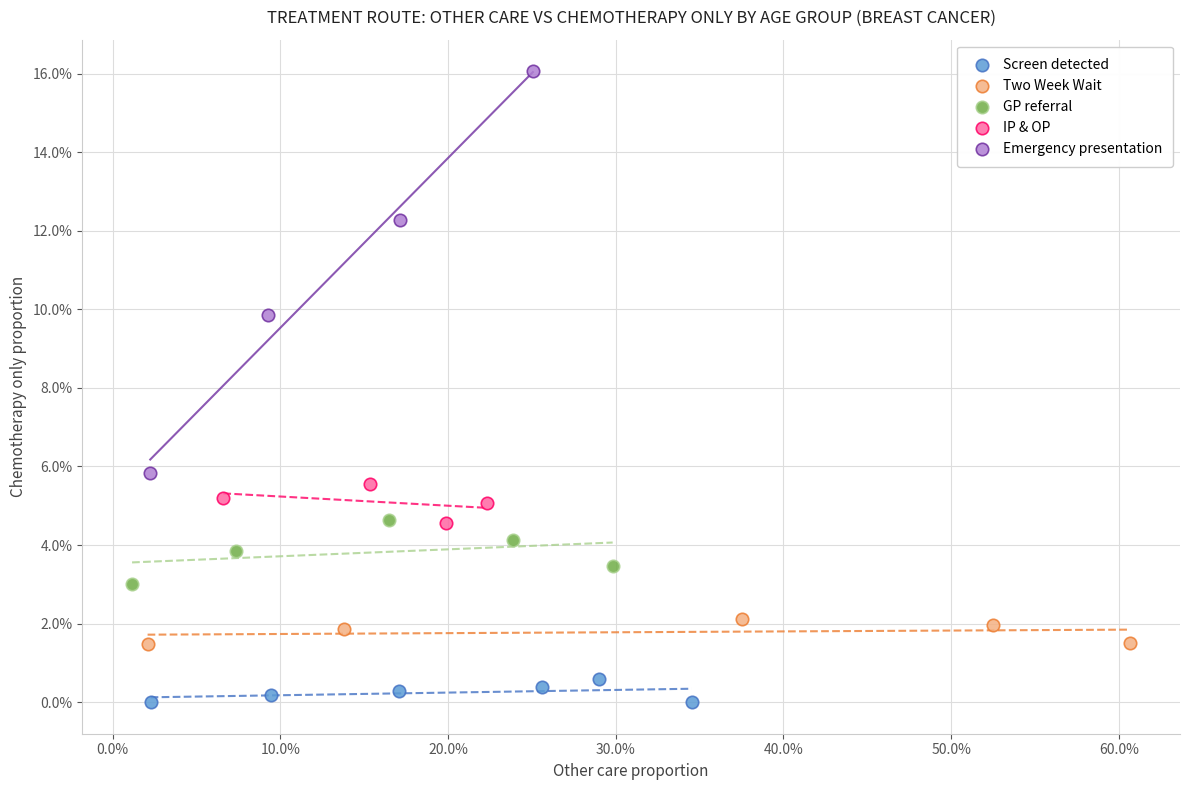

What are all the series names shown in the legend?

Screen detected, Two Week Wait, GP referral, IP & OP, Emergency presentation